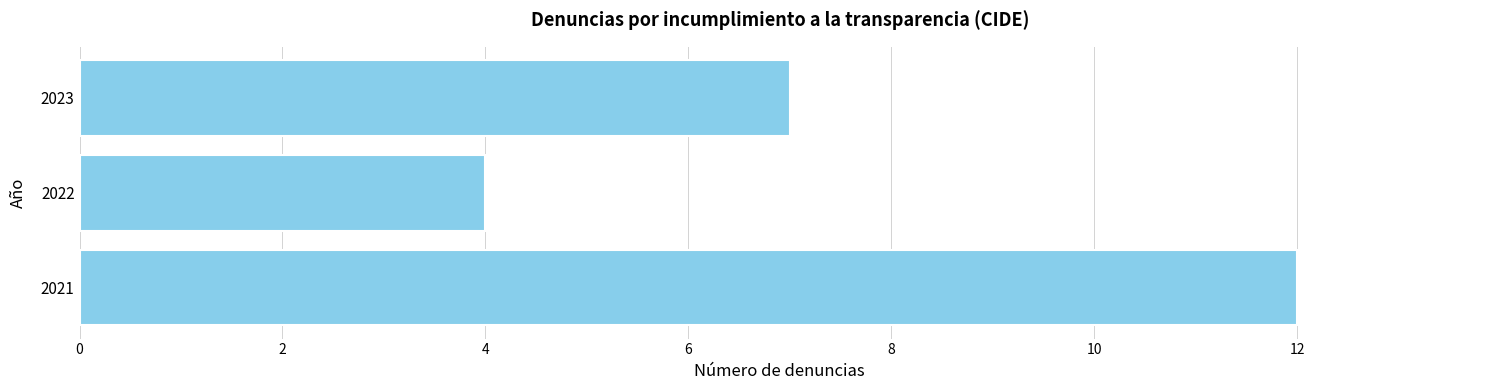

List the labels in order of value, smallest first.

2022, 2023, 2021